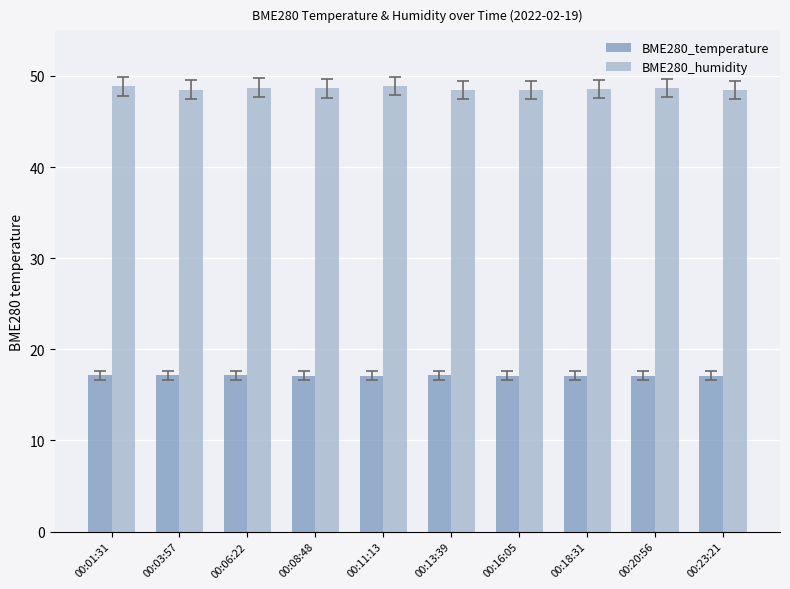

The value of BME280_humidity at 00:18:31 is 82.0. True or false?

False